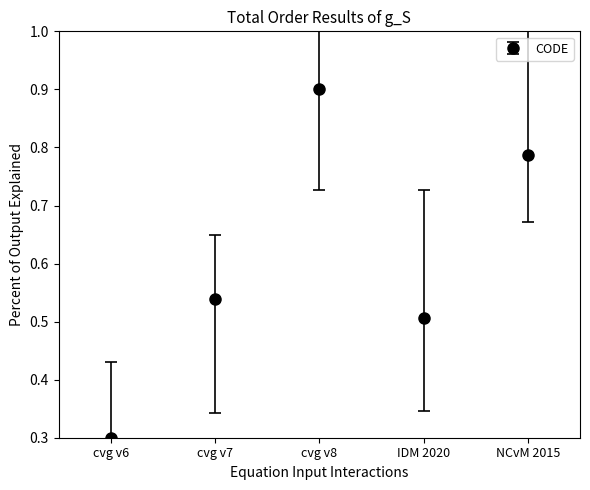

What is the sum of all values?

3.0